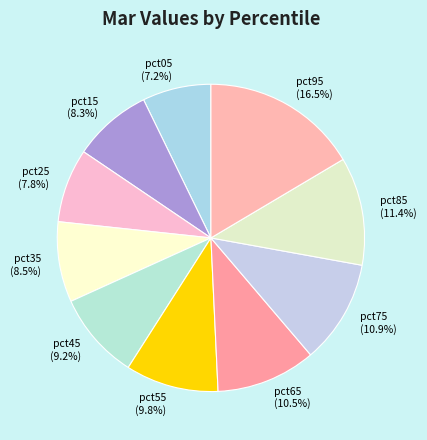

To the nearest percent, what is the average slice percentage?

10%